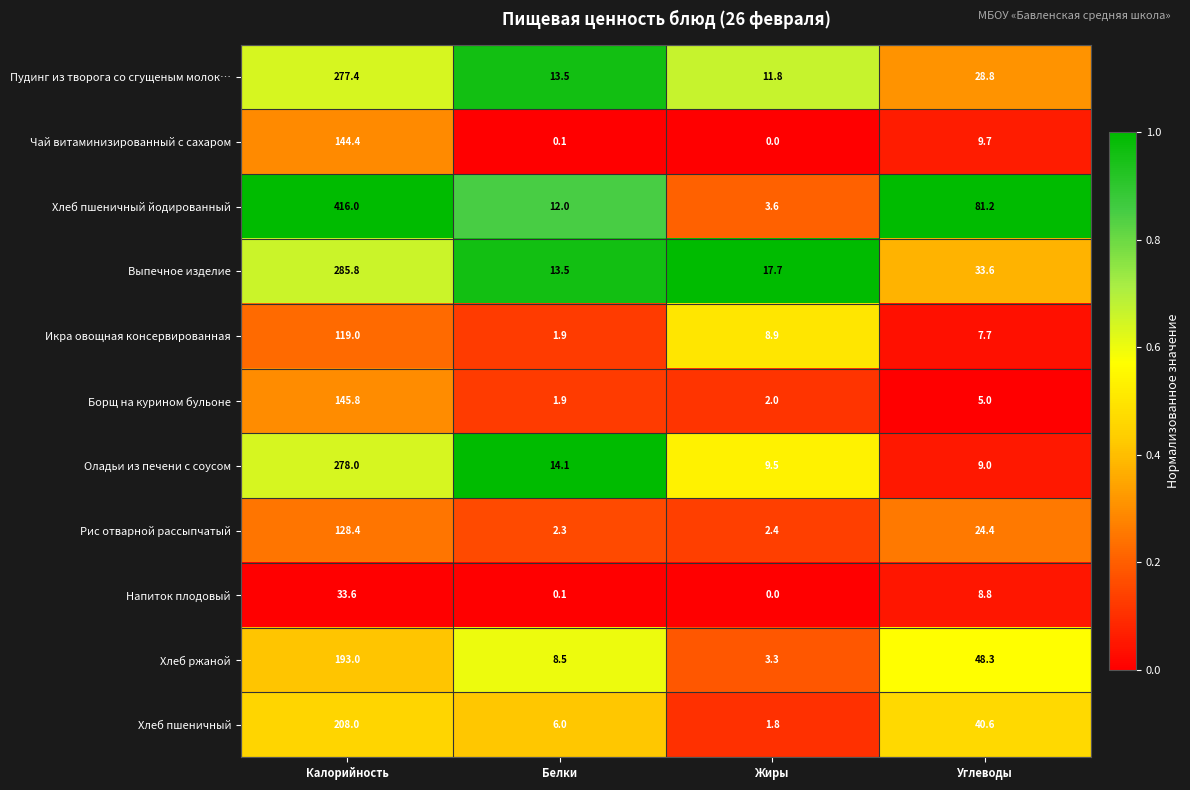

What is the maximum value shown in the chart?

416.0